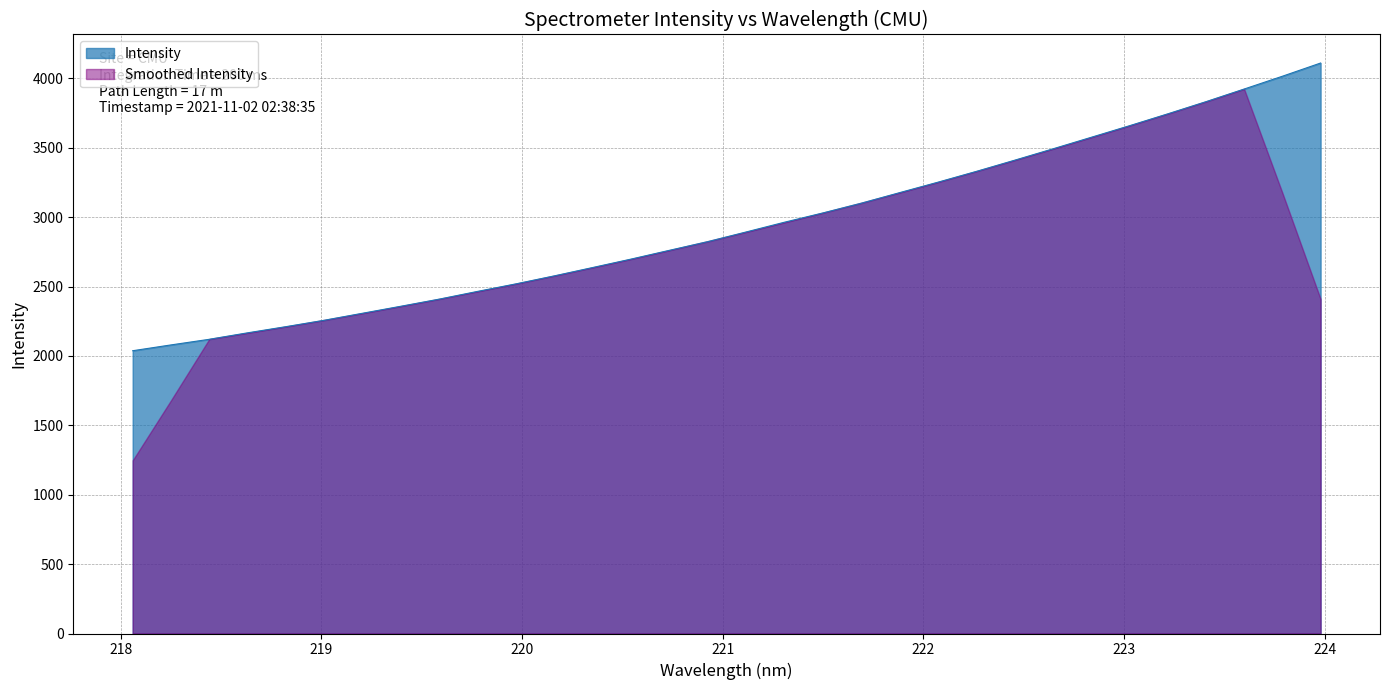

Between 222.0721 and 221.6902, which is larger?

222.0721